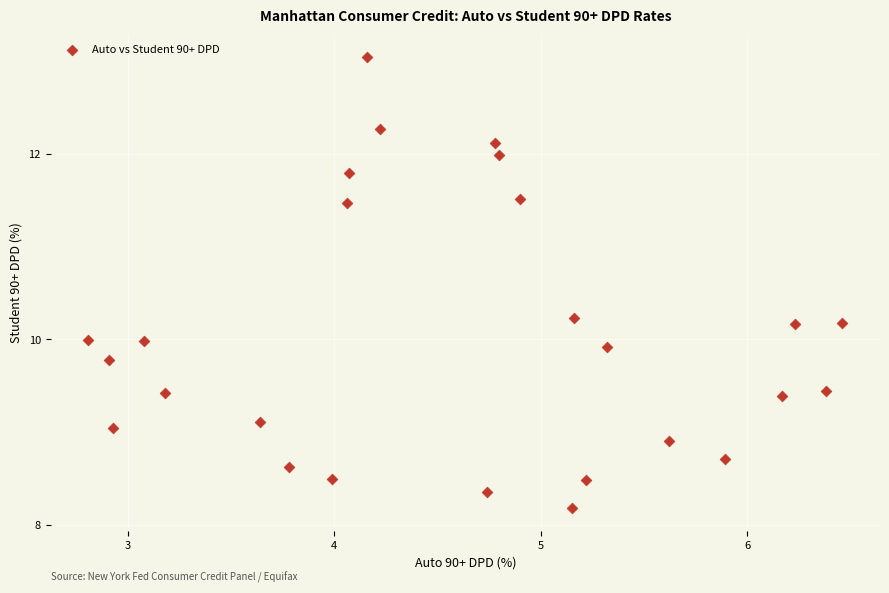

What is the range of Y values (max minus min)?

4.9